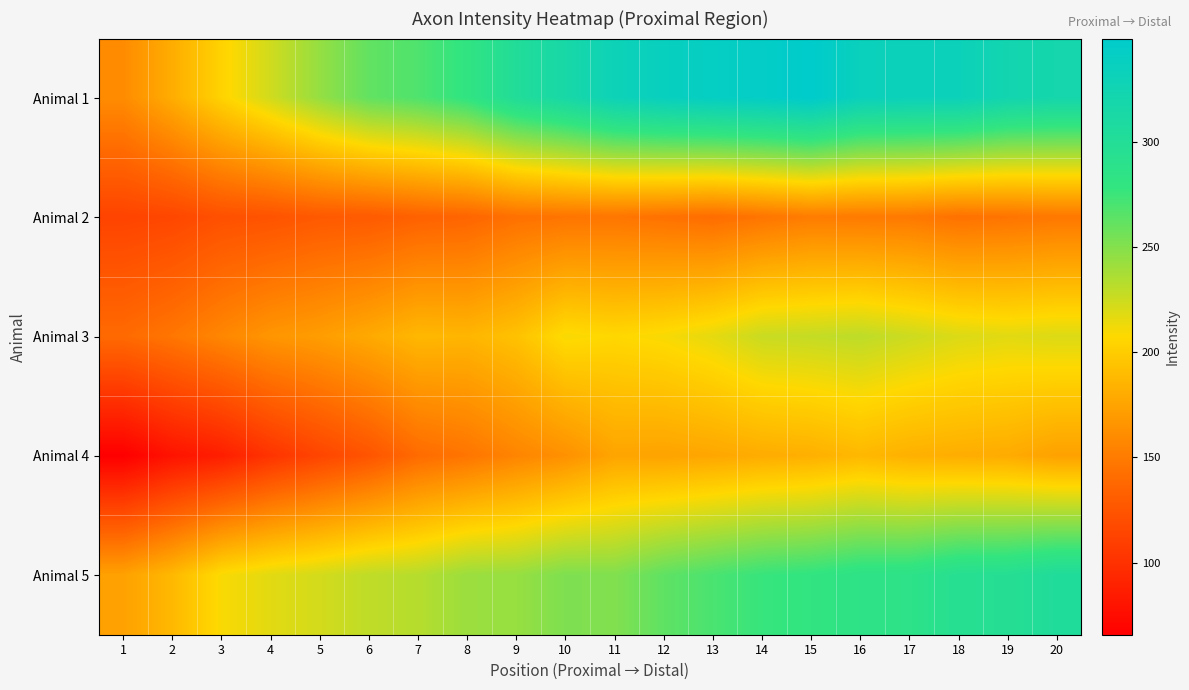

Between 2 and 9, which is larger?

9